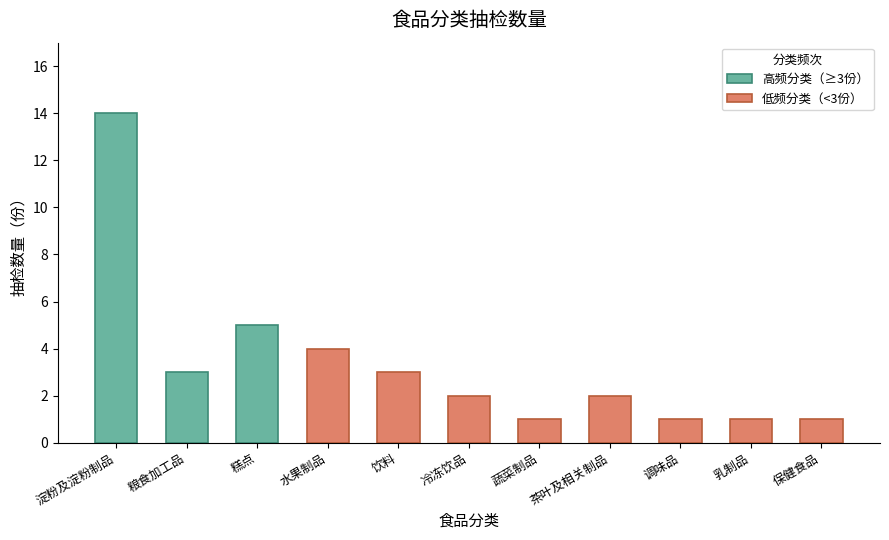

What is the maximum value shown in the chart?

14